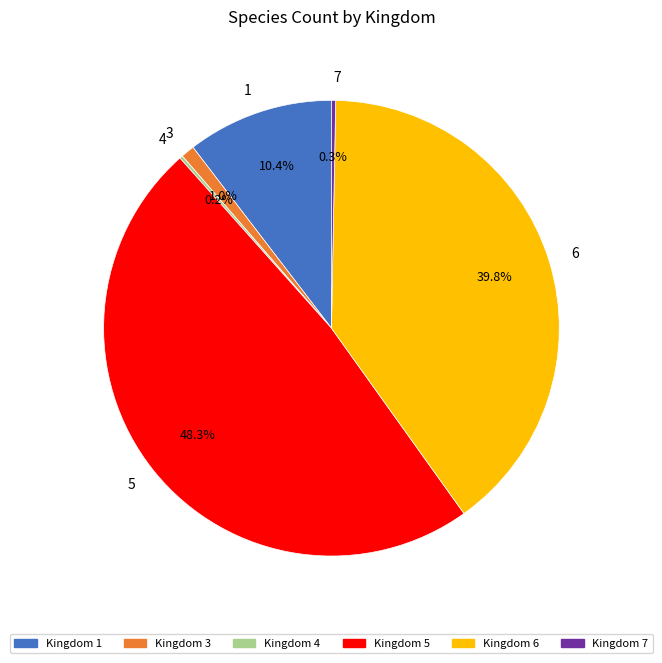

What percentage is NOT represented by 7?

99.7%